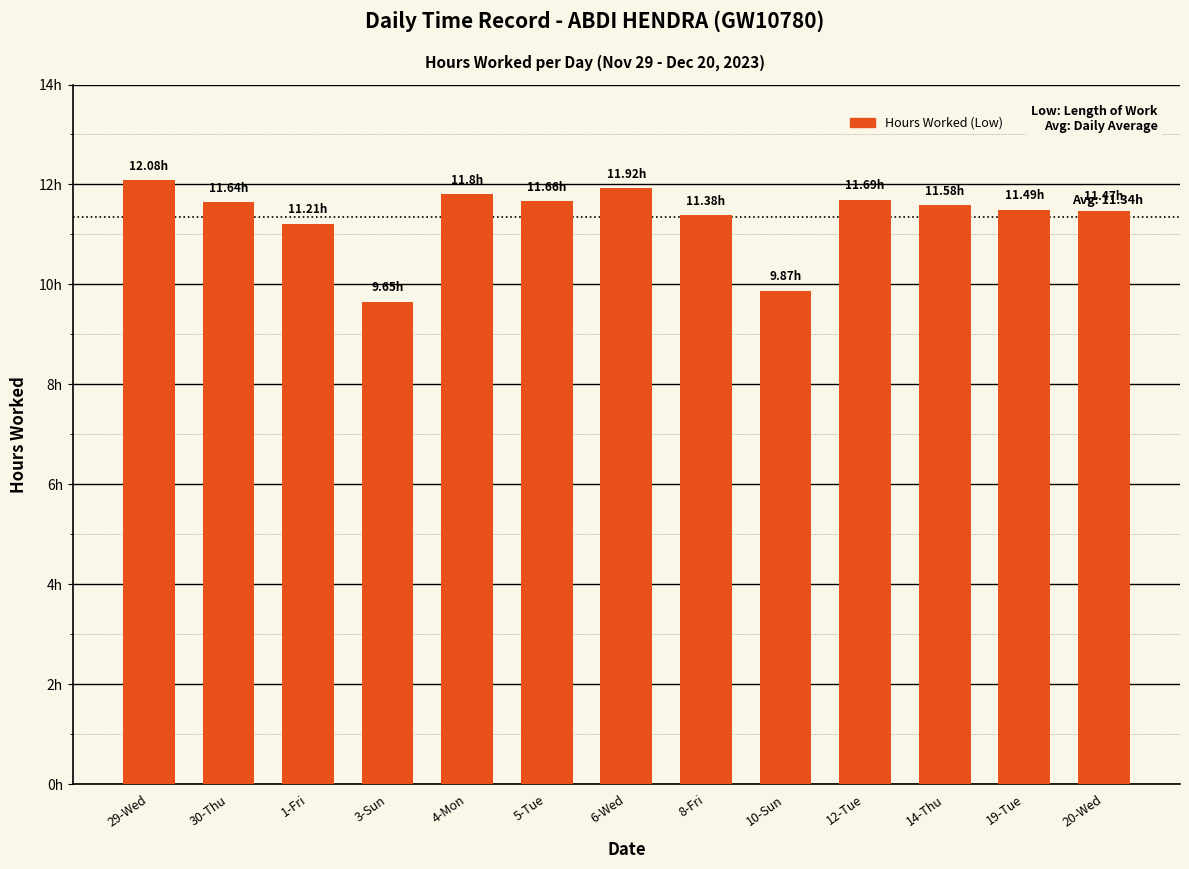

Reading left to right, extract all data points from this chart.

12.1	11.6	11.2	9.7	11.8	11.7	11.9	11.4	9.9	11.7	11.6	11.5	11.5